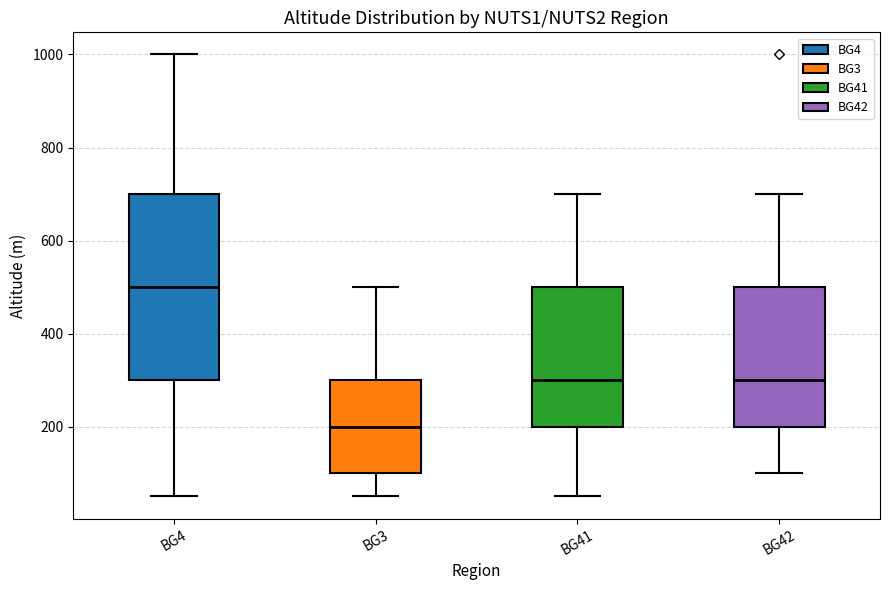

Where does the lower whisker of the box for BG4 end on the y-axis? The values are not printed on the chart, so give them approximately, as read against the axis.

60